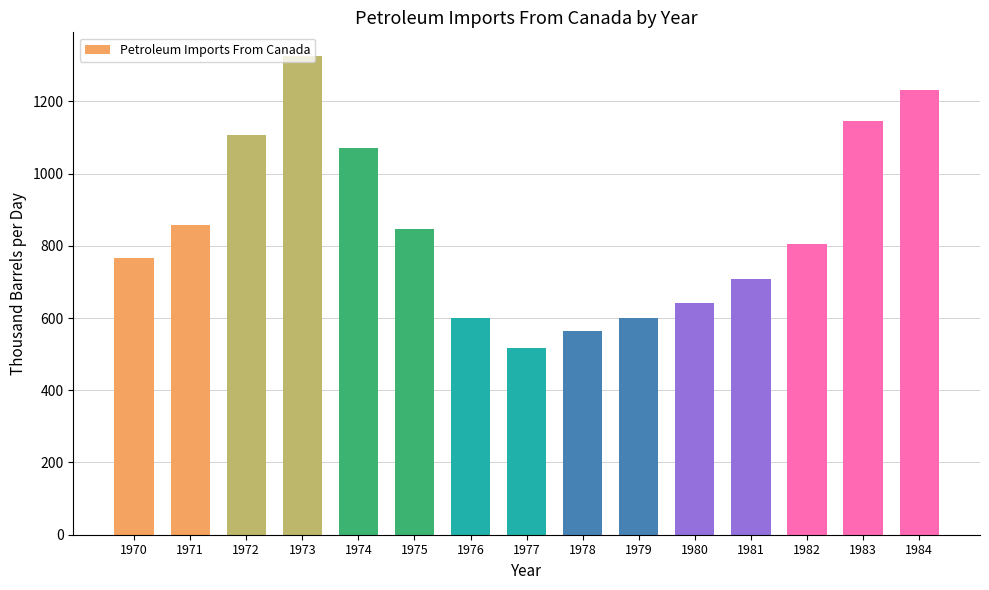

What is the difference between the second highest and minimum values?

713.1